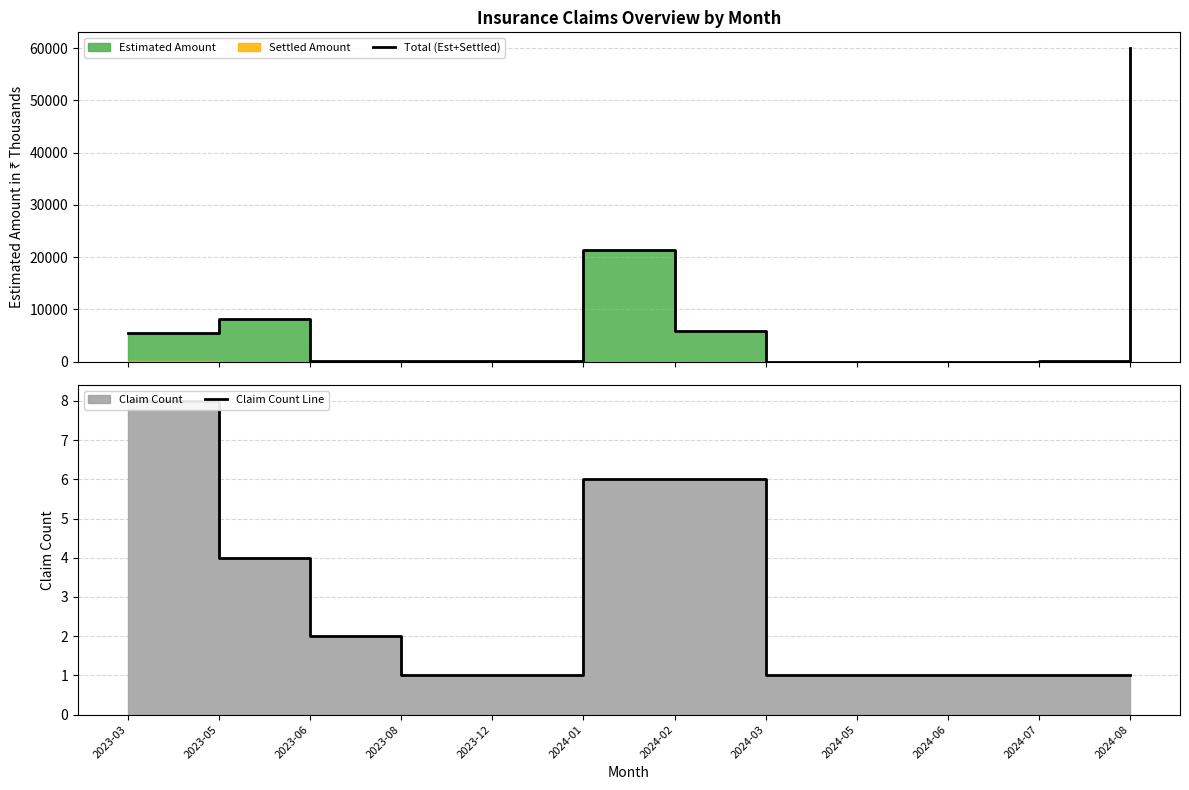

At how many categories does at least one series exceed 39310?

1